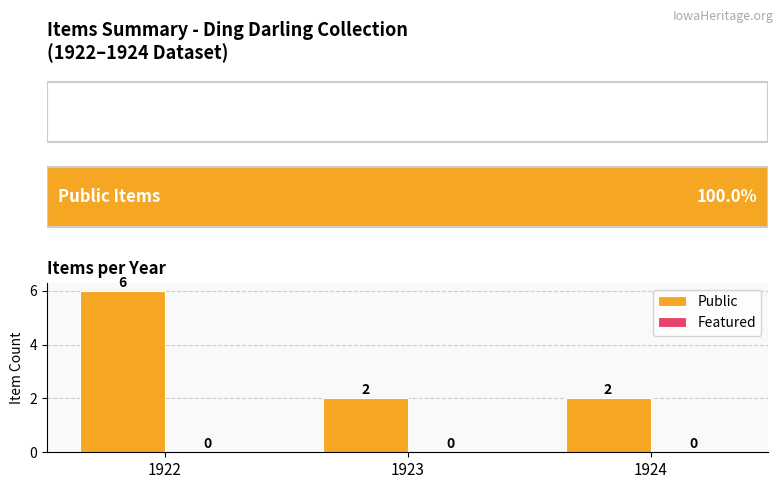

Between 1922 and 1923, which is larger?

1922